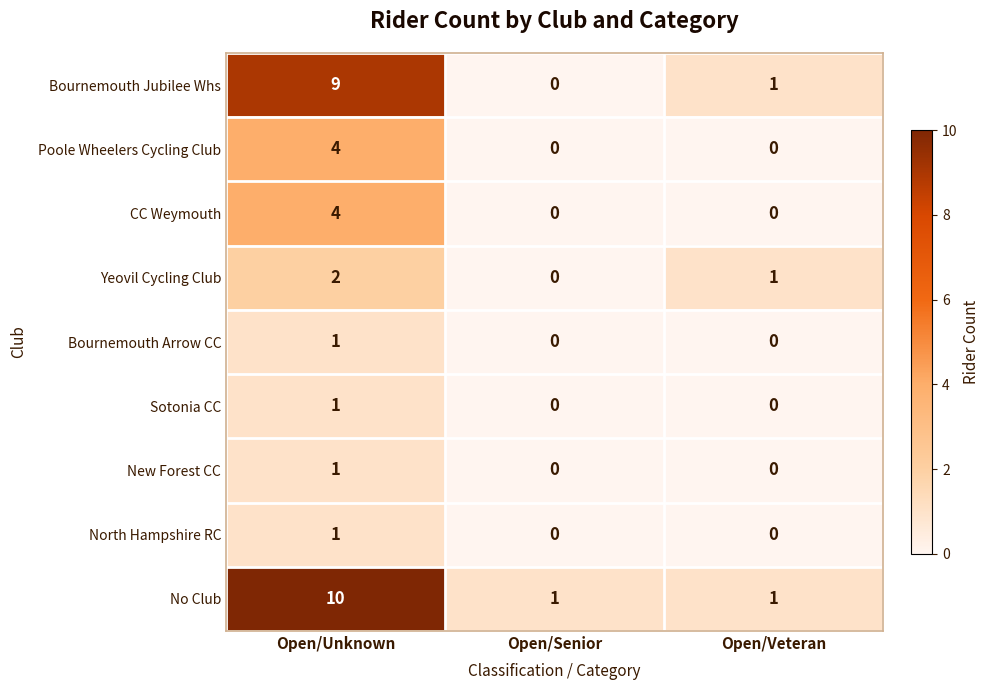

True or false: Bournemouth Jubilee Whs has a value of 1 at Open/Veteran.

True